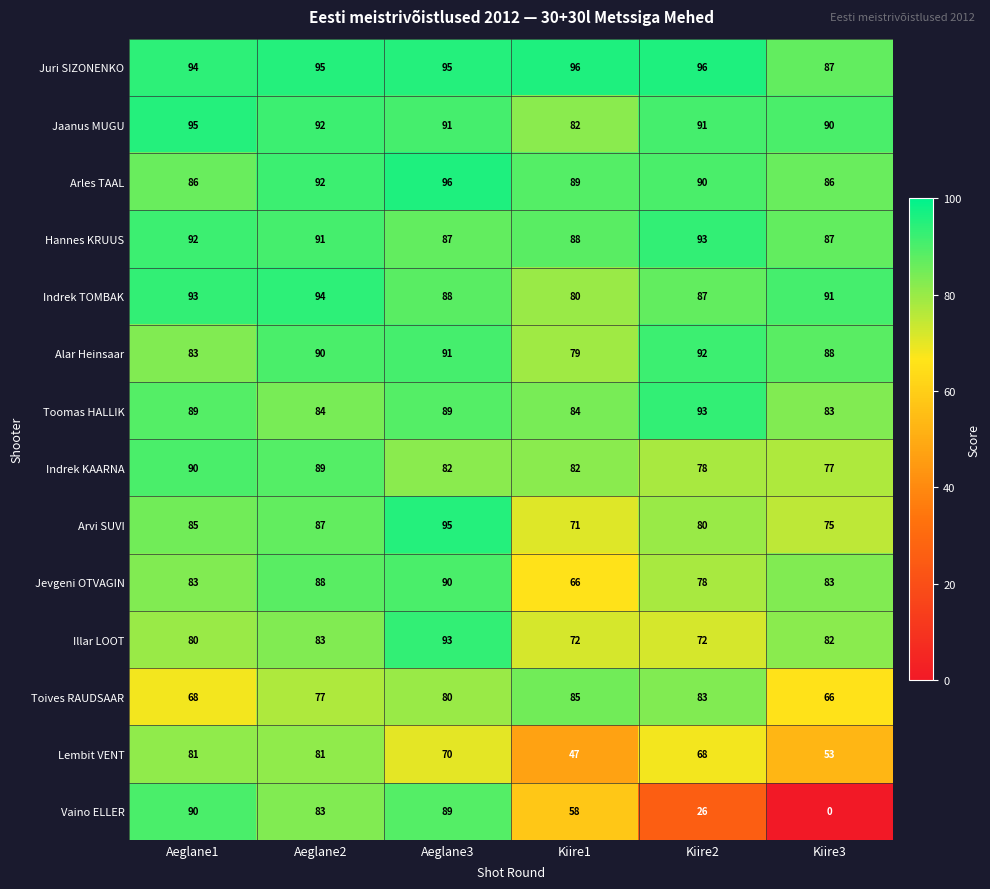

How many distinct data groups are displayed?

14